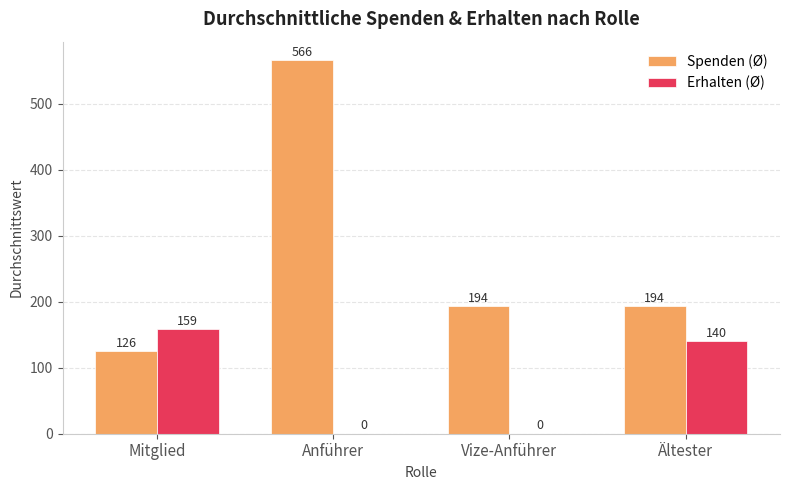

At which category is the sum across all series the highest?

Anführer